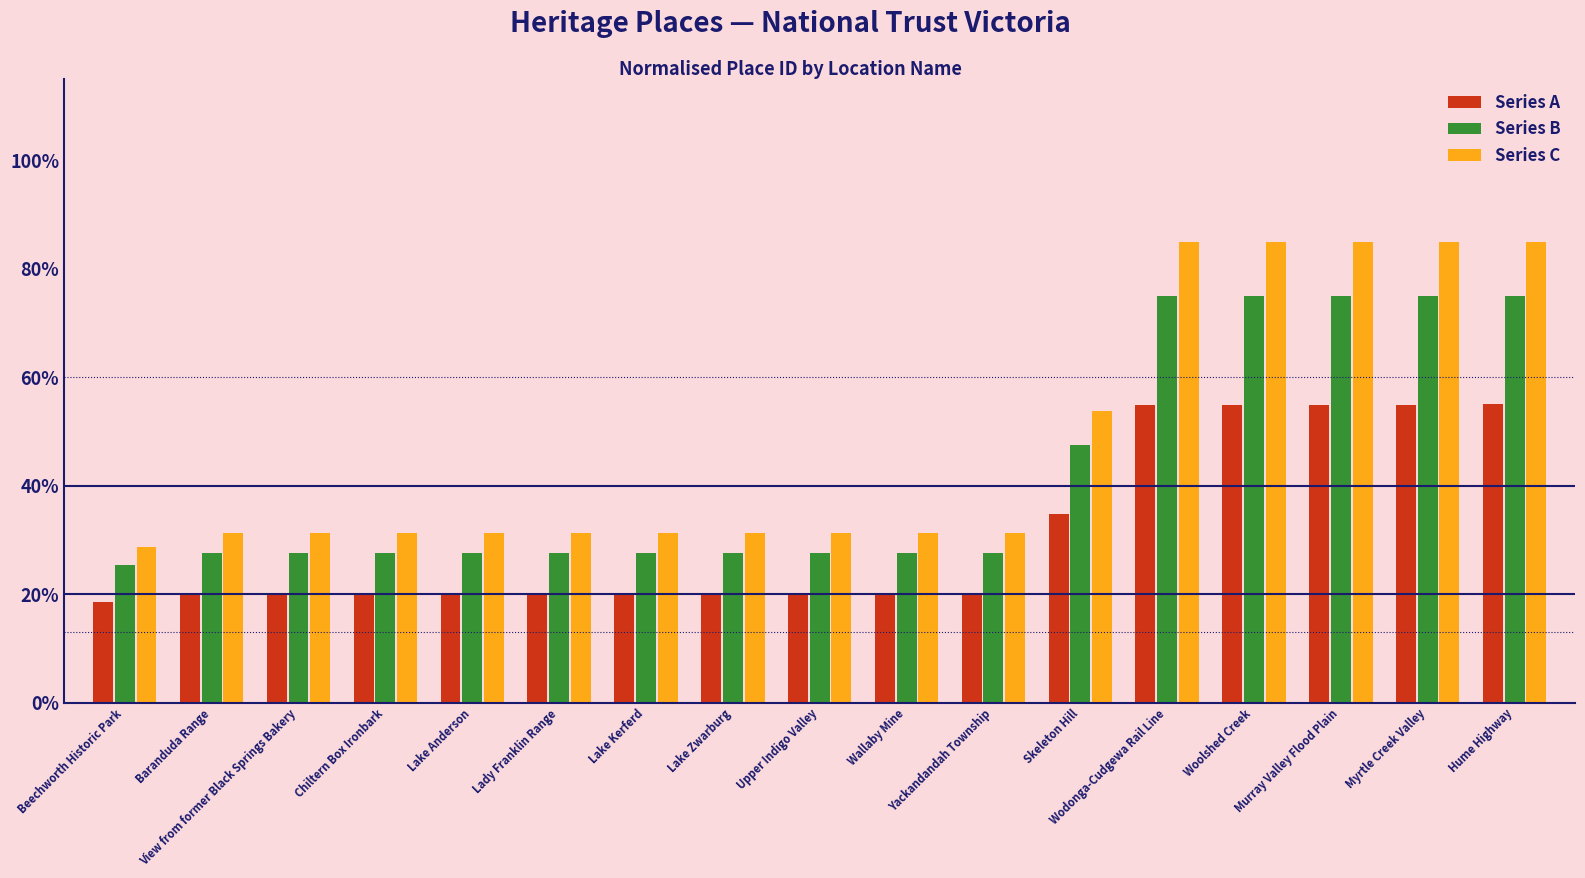

Reading right to left, list all the values displayed in this chart.

Series A: 0.6	0.5	0.5	0.5	0.5	0.3	0.2	0.2	0.2	0.2	0.2	0.2	0.2	0.2	0.2	0.2	0.2
Series B: 0.8	0.7	0.7	0.7	0.7	0.5	0.3	0.3	0.3	0.3	0.3	0.3	0.3	0.3	0.3	0.3	0.3
Series C: 0.8	0.8	0.8	0.8	0.8	0.5	0.3	0.3	0.3	0.3	0.3	0.3	0.3	0.3	0.3	0.3	0.3